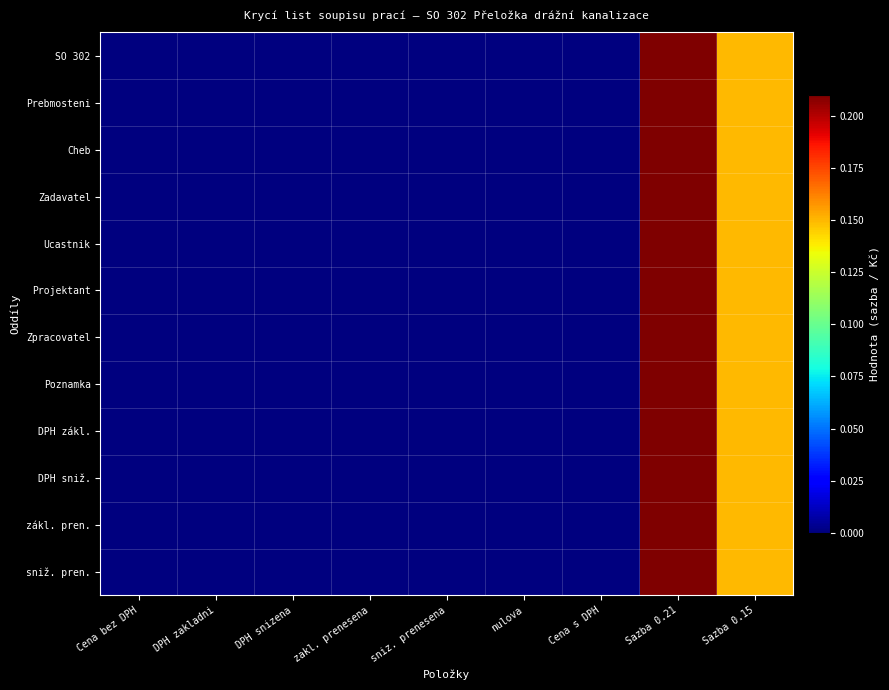

At which category is the sum across all series the highest?

Sazba 0.21